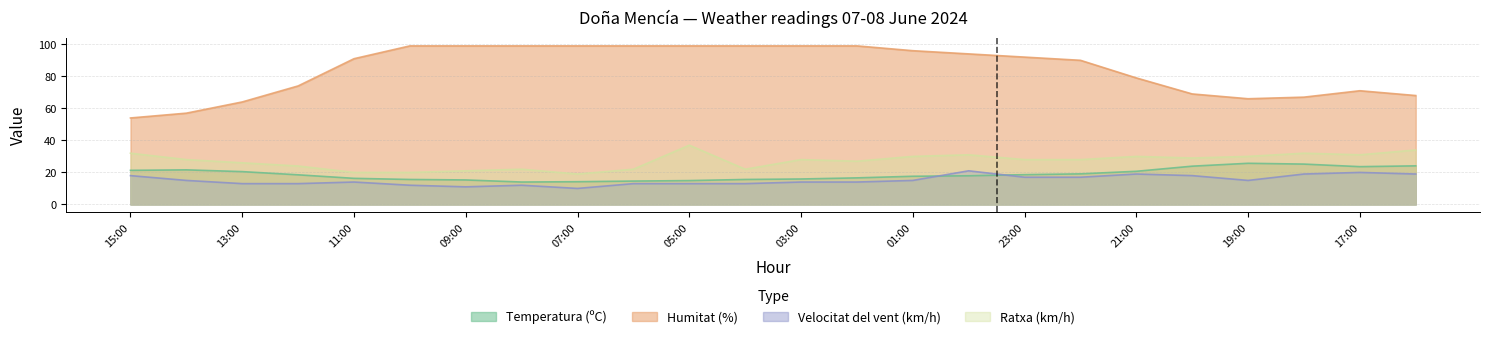

Reading right to left, extract all data points from this chart.

Temperatura (ºC): 16:00=24.1	17:00=23.6	18:00=25.2	19:00=25.7	20:00=23.9	21:00=20.7	22:00=19.1	23:00=18.6	00:00=17.9	01:00=17.6	02:00=16.6	03:00=15.9	04:00=15.6	05:00=14.9	06:00=14.6	07:00=14.2	08:00=14.0	09:00=15.3	10:00=15.6	11:00=16.3	12:00=18.5	13:00=20.5	14:00=21.6	15:00=21.3
Humitat (%): 16:00=68.0	17:00=71.0	18:00=67.0	19:00=66.0	20:00=69.0	21:00=79.0	22:00=90.0	23:00=92.0	00:00=94.0	01:00=96.0	02:00=99.0	03:00=99.0	04:00=99.0	05:00=99.0	06:00=99.0	07:00=99.0	08:00=99.0	09:00=99.0	10:00=99.0	11:00=91.0	12:00=74.0	13:00=64.0	14:00=57.0	15:00=54.0
Velocitat del vent (km/h): 16:00=19.0	17:00=20.0	18:00=19.0	19:00=15.0	20:00=18.0	21:00=19.0	22:00=17.0	23:00=17.0	00:00=21.0	01:00=15.0	02:00=14.0	03:00=14.0	04:00=13.0	05:00=13.0	06:00=13.0	07:00=10.0	08:00=12.0	09:00=11.0	10:00=12.0	11:00=14.0	12:00=13.0	13:00=13.0	14:00=15.0	15:00=18.0
Ratxa (km/h): 16:00=34.0	17:00=31.0	18:00=32.0	19:00=30.0	20:00=29.0	21:00=30.0	22:00=28.0	23:00=28.0	00:00=31.0	01:00=30.0	02:00=27.0	03:00=28.0	04:00=22.0	05:00=37.0	06:00=22.0	07:00=19.0	08:00=22.0	09:00=21.0	10:00=20.0	11:00=20.0	12:00=24.0	13:00=26.0	14:00=28.0	15:00=32.0